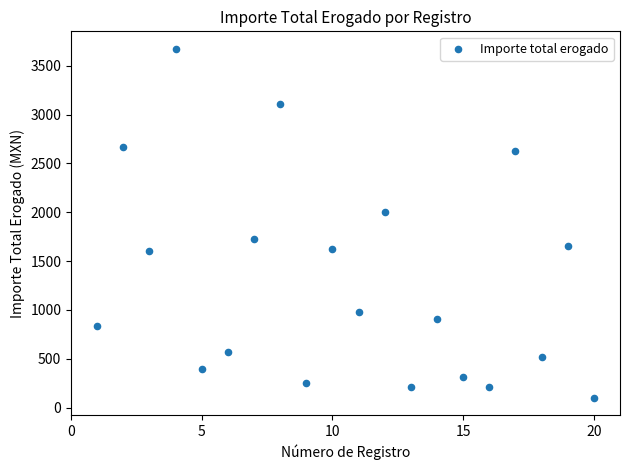

What is the range of X values (max minus min)?

19.0